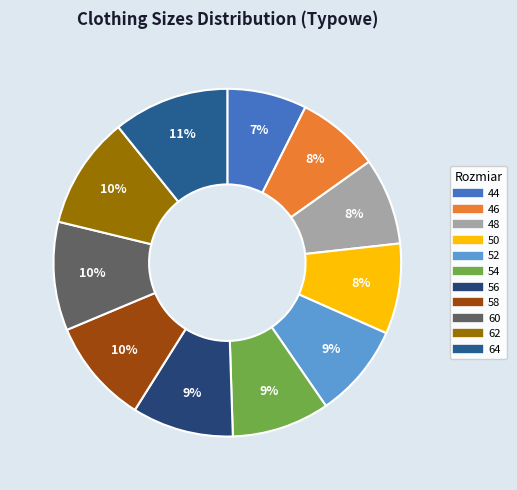

Do 46 and 56 together represent more than half of the pie?

No